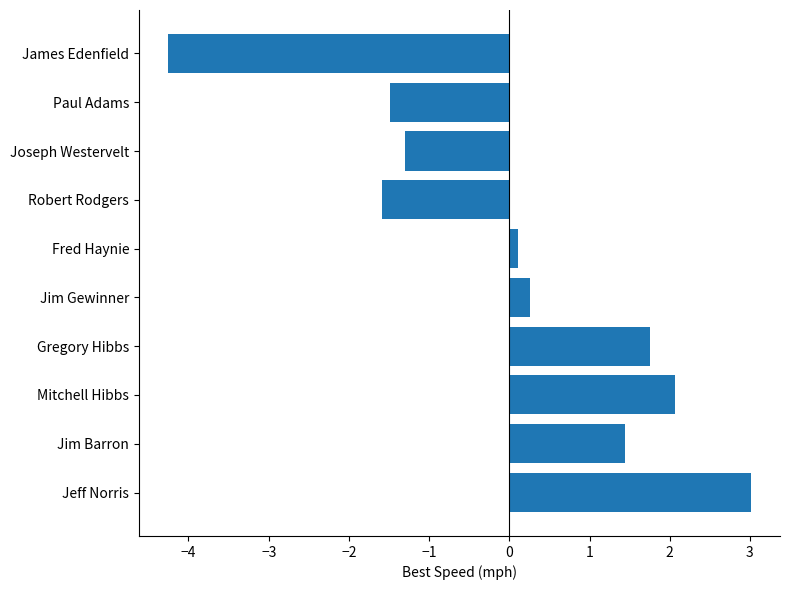

What is the approximate value at Jeff Norris?

3.0